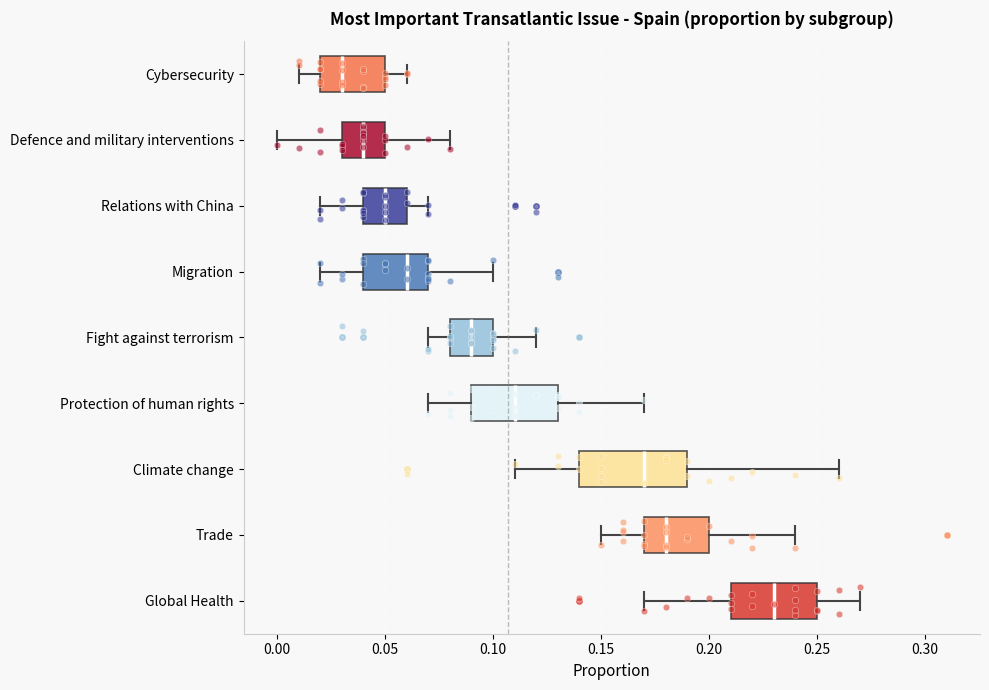

Where is the right edge of the box for Trade on the x-axis? The values are not printed on the chart, so give them approximately, as read against the axis.

0.20